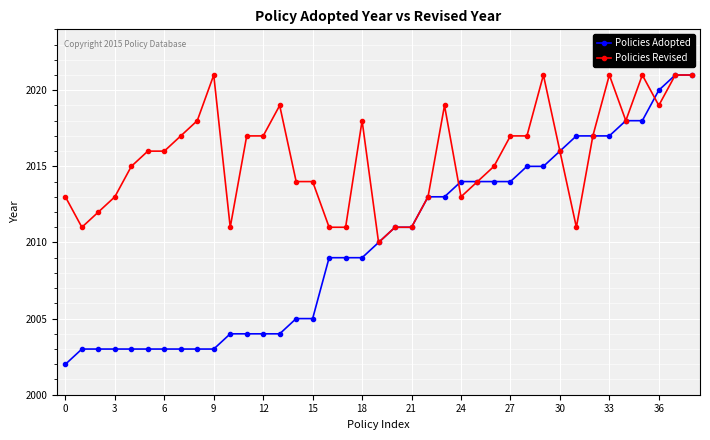

Count the number of categories in the chart.

39